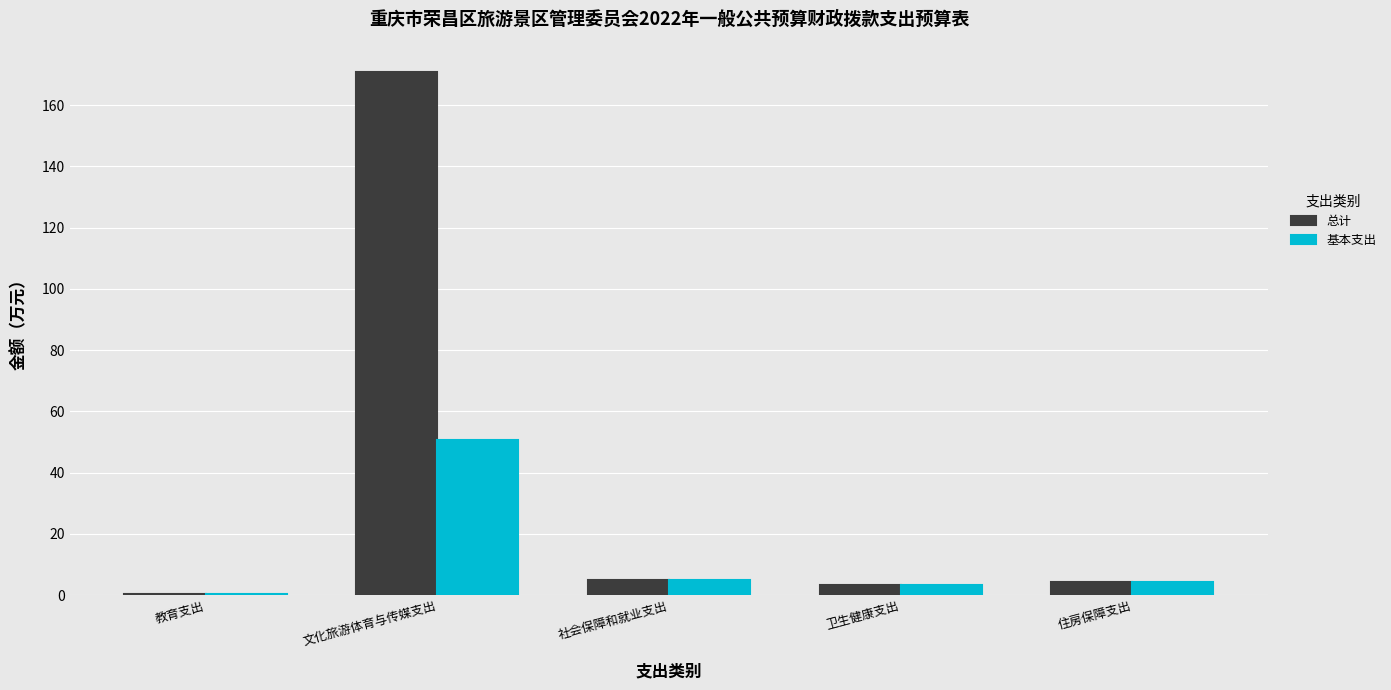

Which category has the highest value across all series?

文化旅游体育与传媒支出